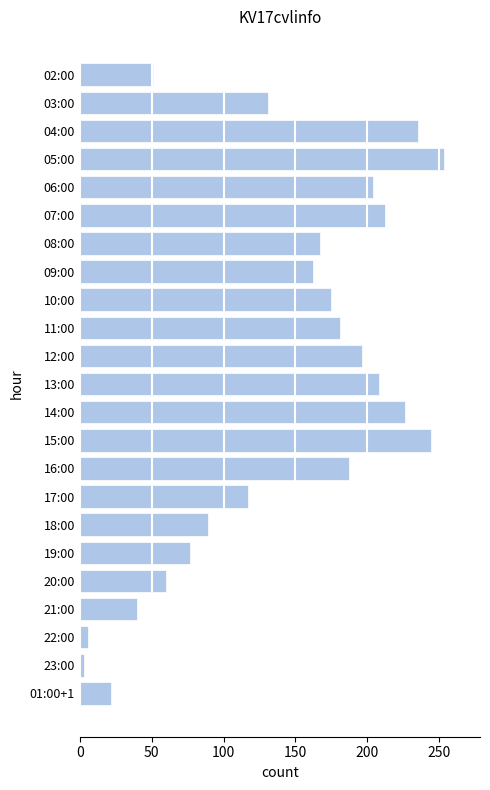

What is the label of the 14th bar from the bottom?

11:00